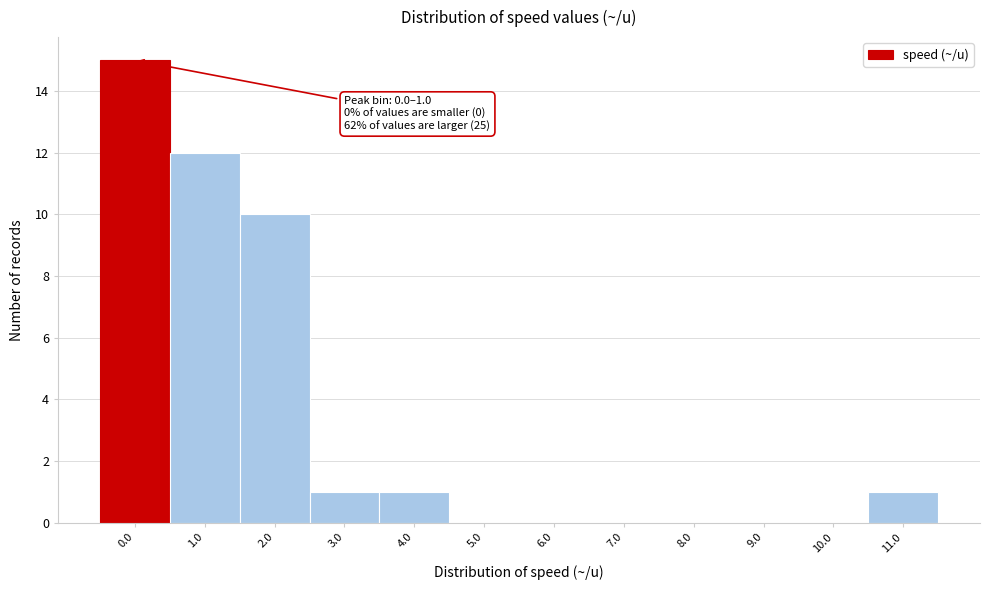

Reading right to left, list all the values displayed in this chart.

11.0=1	10.0=0	9.0=0	8.0=0	7.0=0	6.0=0	5.0=0	4.0=1	3.0=1	2.0=10	1.0=12	0.0=15